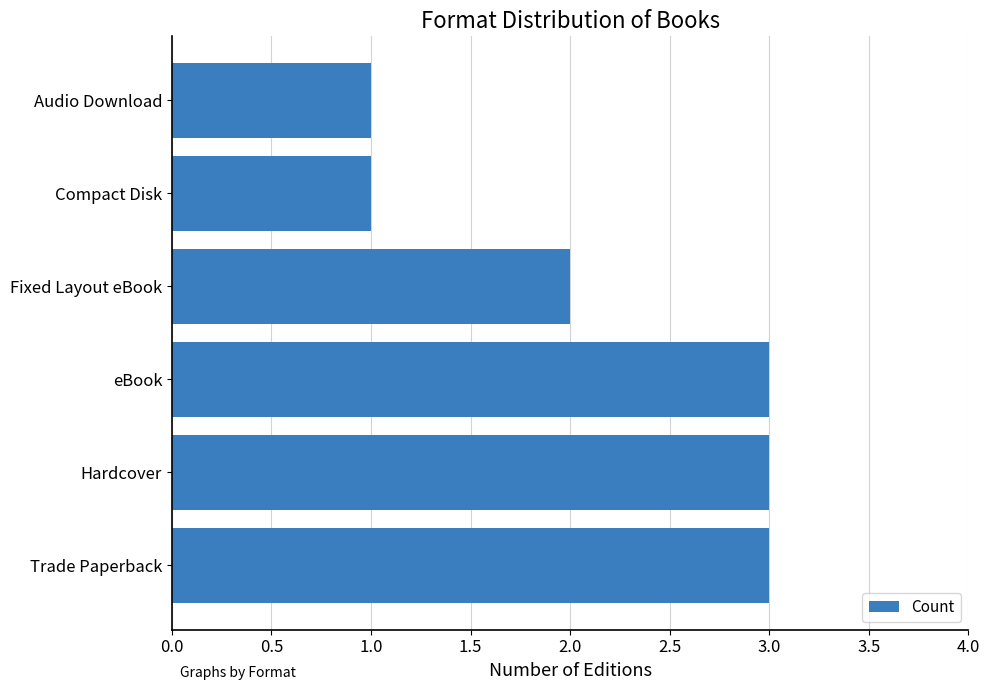

What is the greatest value displayed?

3